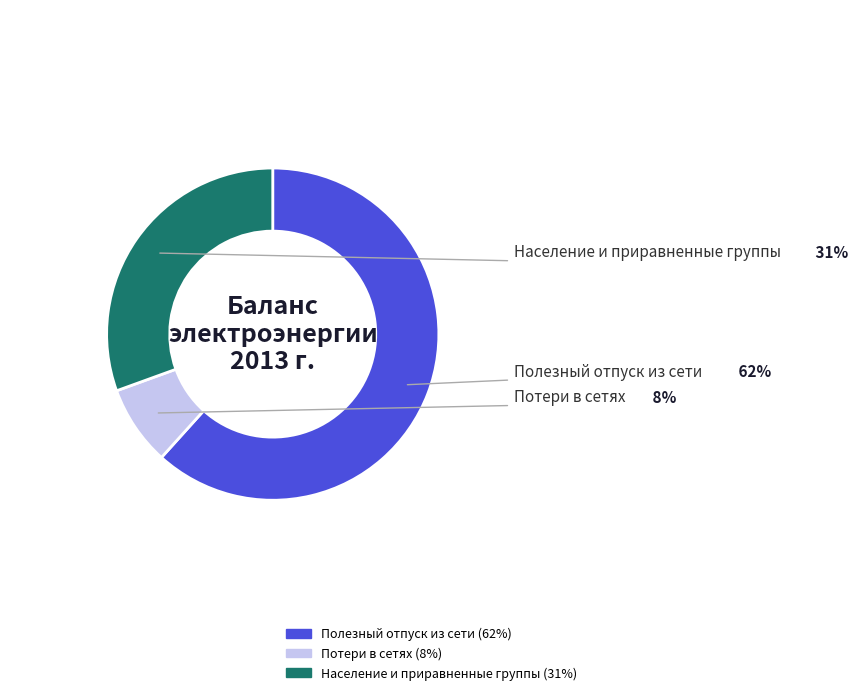

Is Полезный отпуск из сети the majority of the pie?

Yes